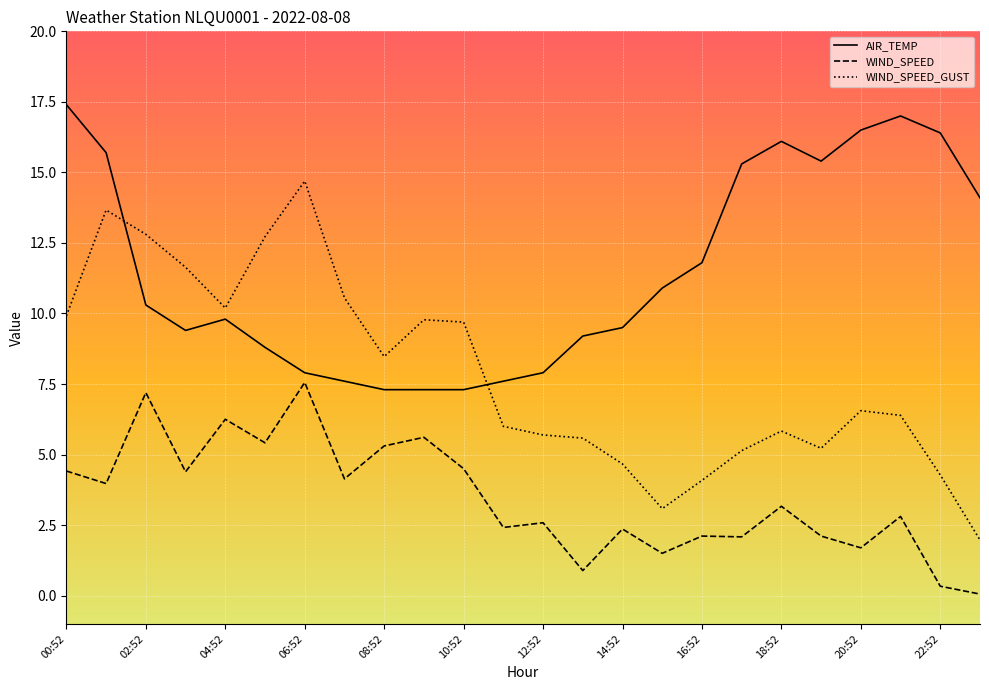

Rank the series by their maximum value, from lowest to highest.

WIND_SPEED, WIND_SPEED_GUST, AIR_TEMP